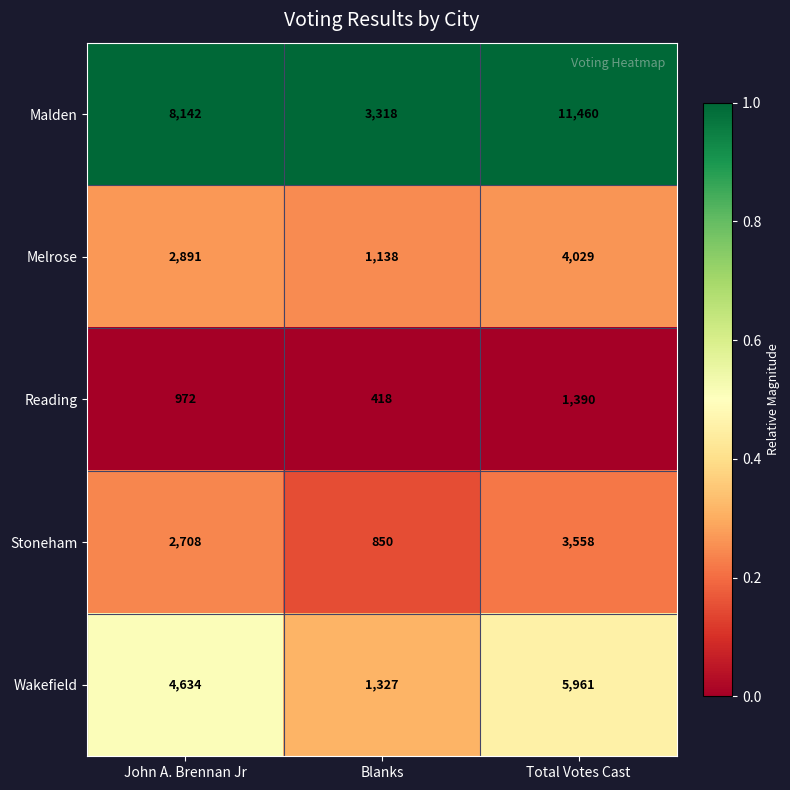

Is the value of Stoneham at Blanks greater than the value of Reading at Total Votes Cast?

No